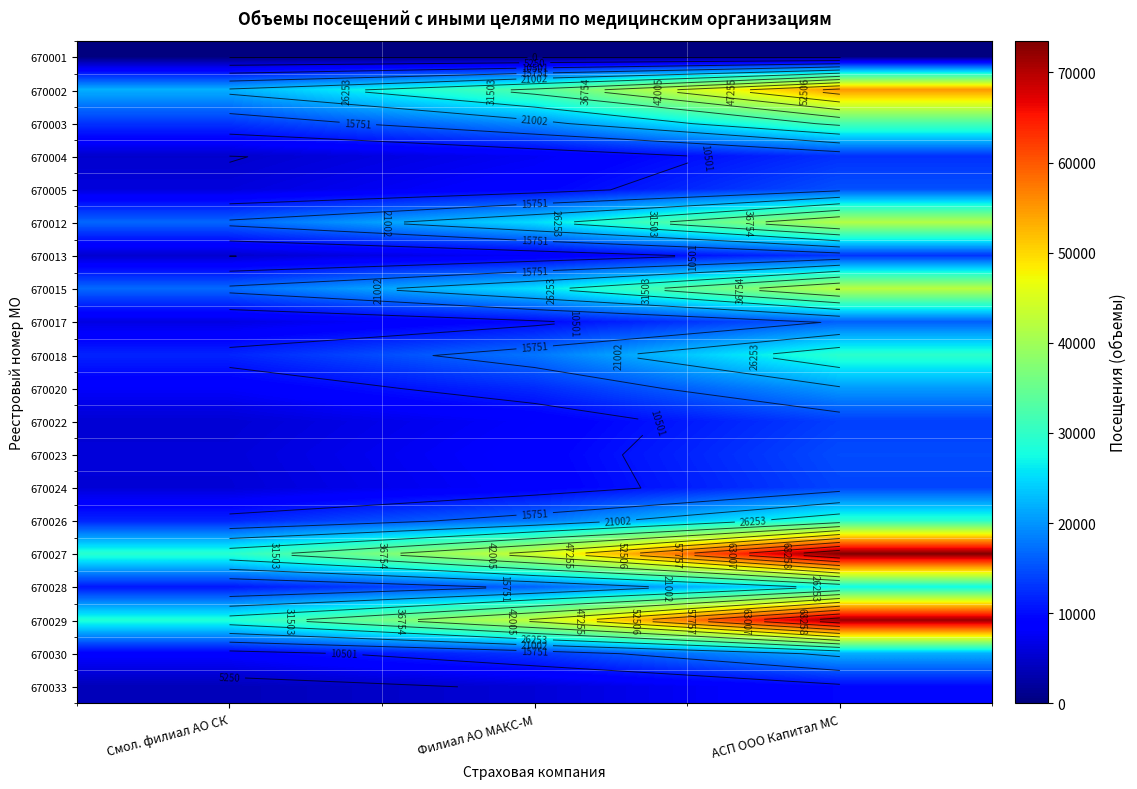

Between АСП ООО Капитал МС and Филиал АО МАКС-М, which is larger?

АСП ООО Капитал МС